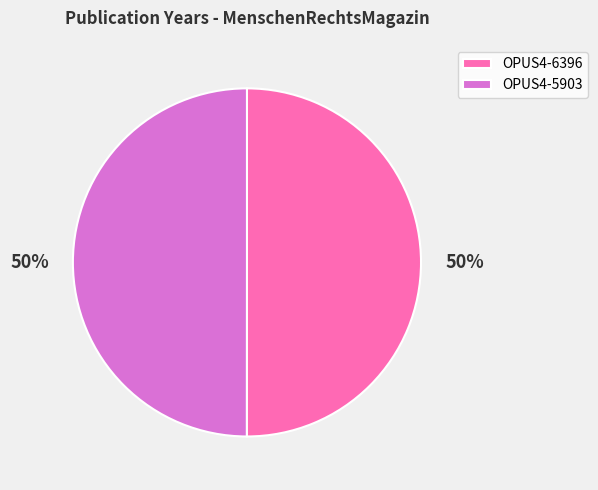

The OPUS4-6396 slice represents 38% of the pie. True or false?

False